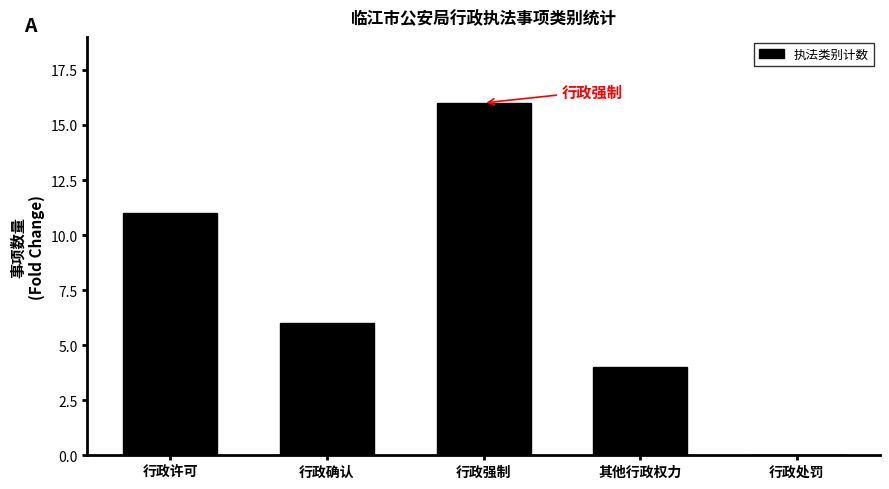

What is the maximum value shown in the chart?

16